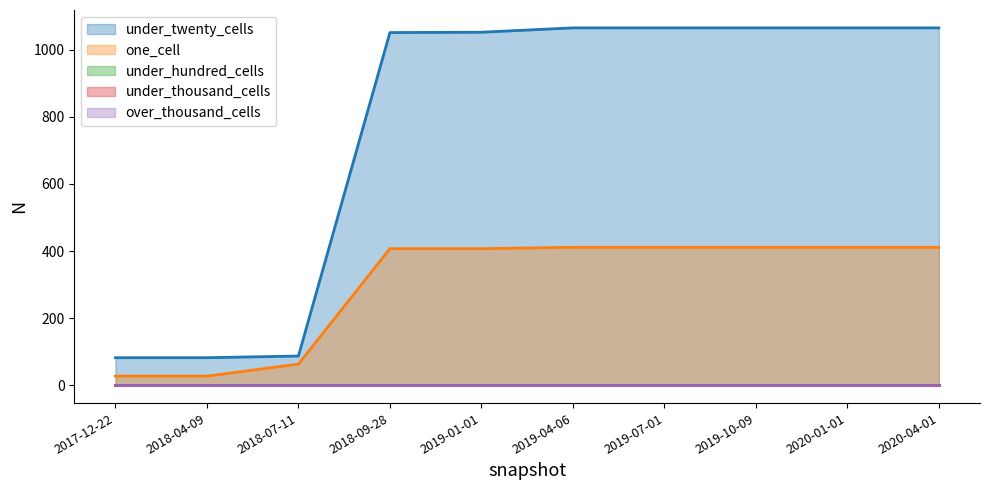

What are all the series names shown in the legend?

under_twenty_cells, one_cell, under_hundred_cells, under_thousand_cells, over_thousand_cells